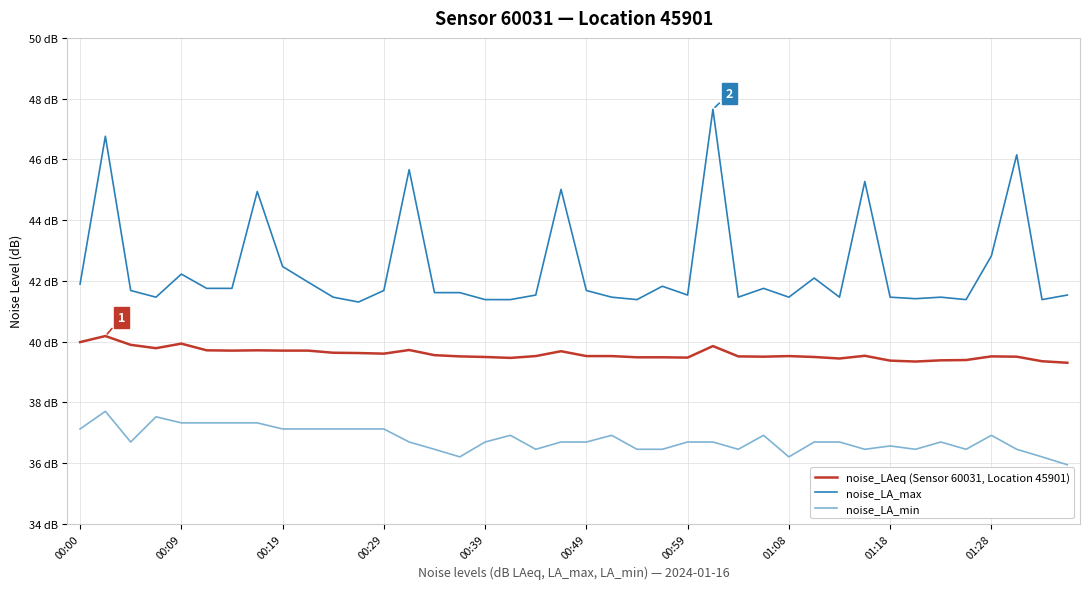

What are all the series names shown in the legend?

noise_LAeq (Sensor 60031, Location 45901), noise_LA_max, noise_LA_min